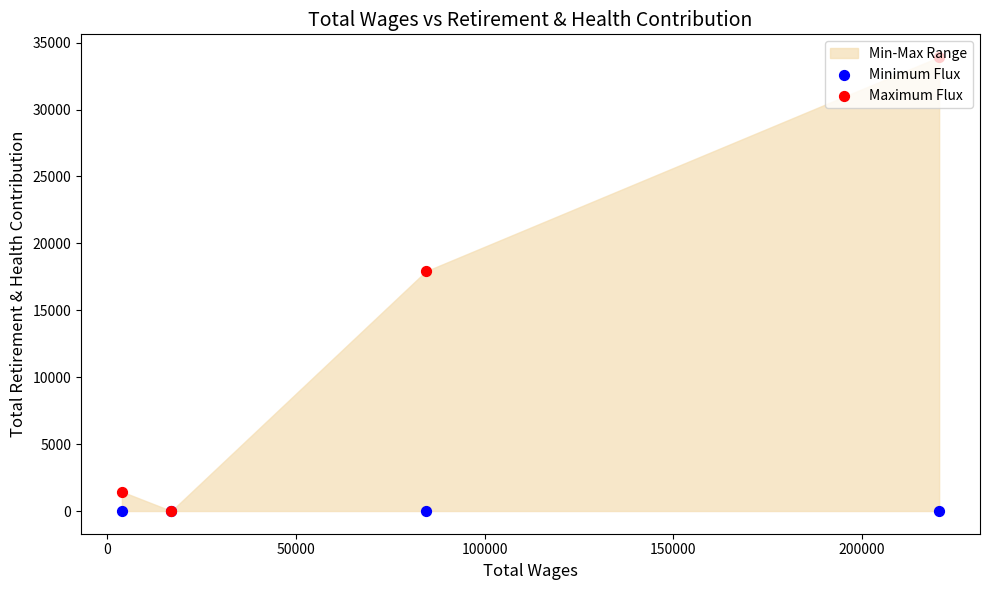

Which series contains the highest Y value?

Maximum Flux